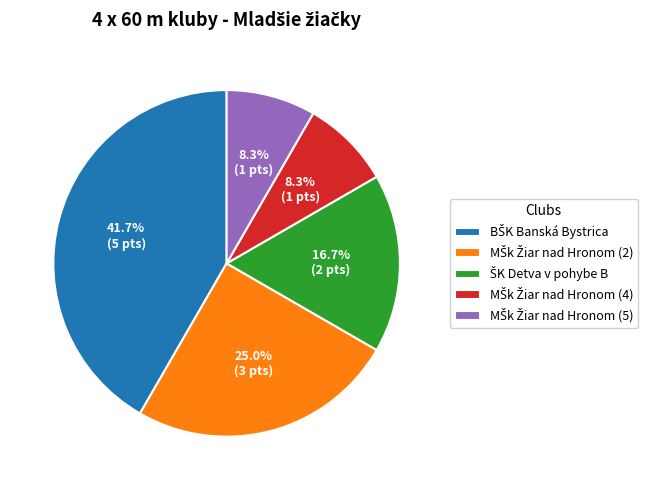

Does any single category account for the majority?

No